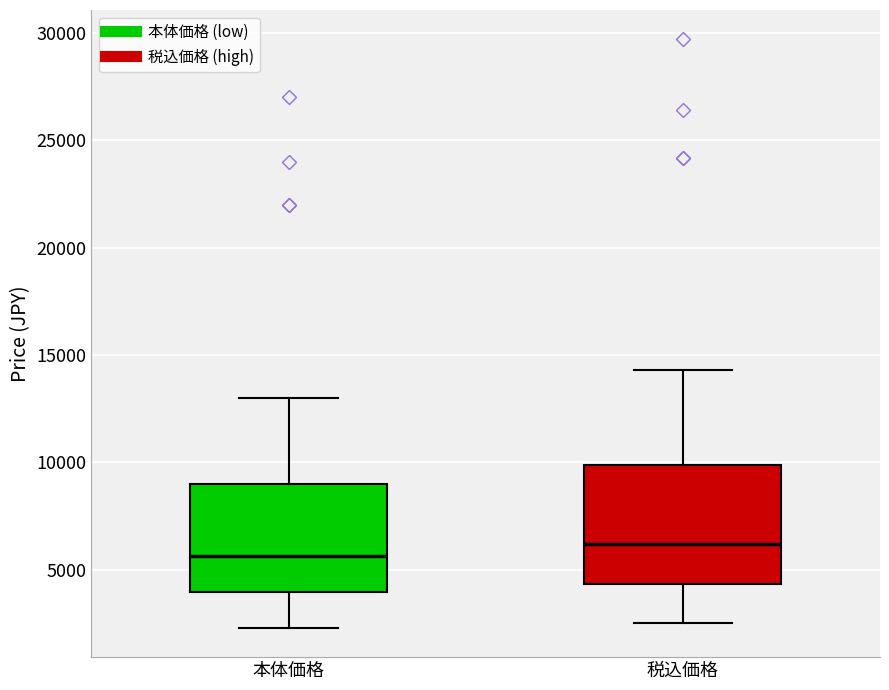

Which box has the highest median line?

税込価格